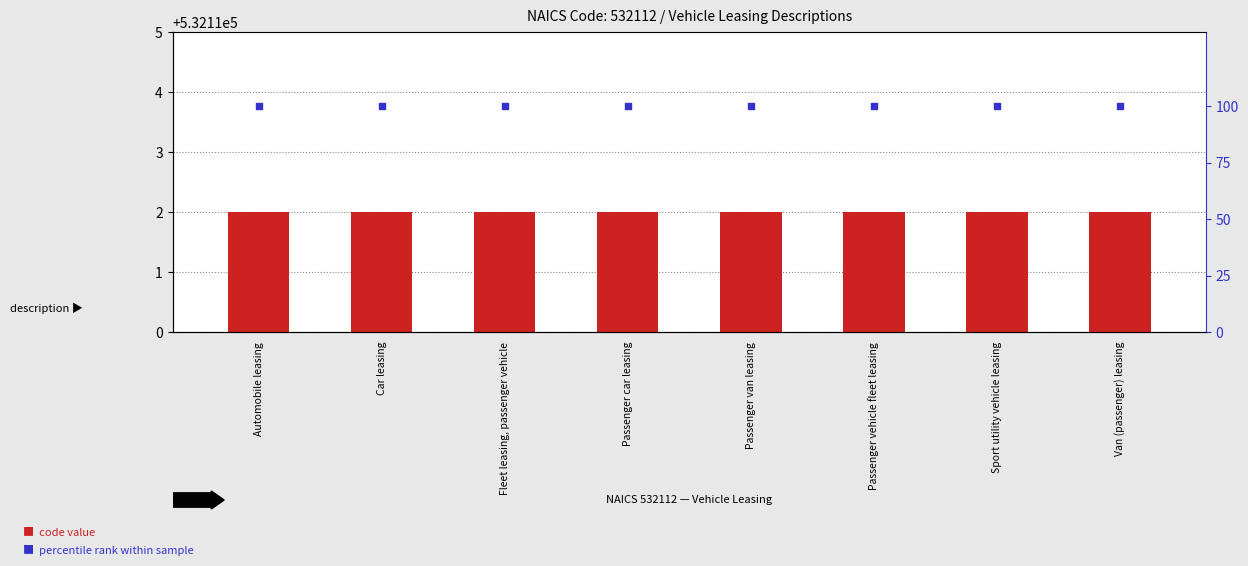

What is the total value across all series at Car leasing?

532212